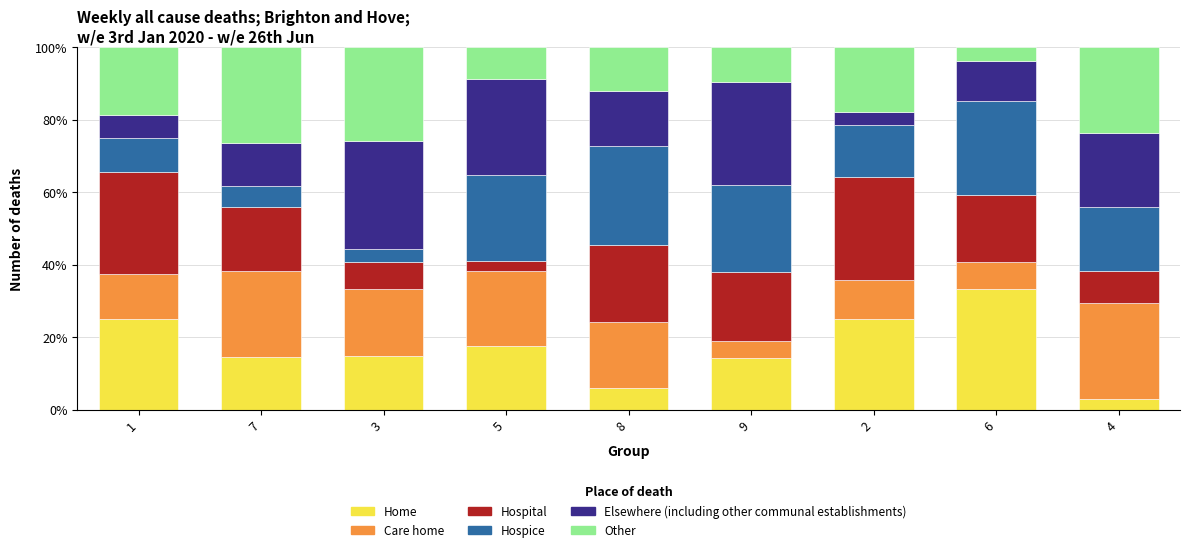

True or false: Home has a value of 24.2 at 7.

False